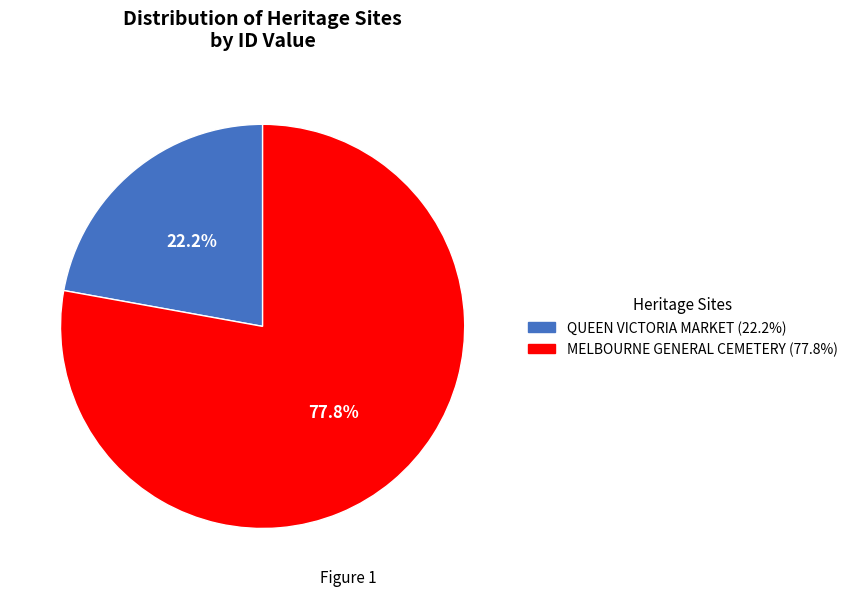

What is the majority slice?

MELBOURNE GENERAL CEMETERY